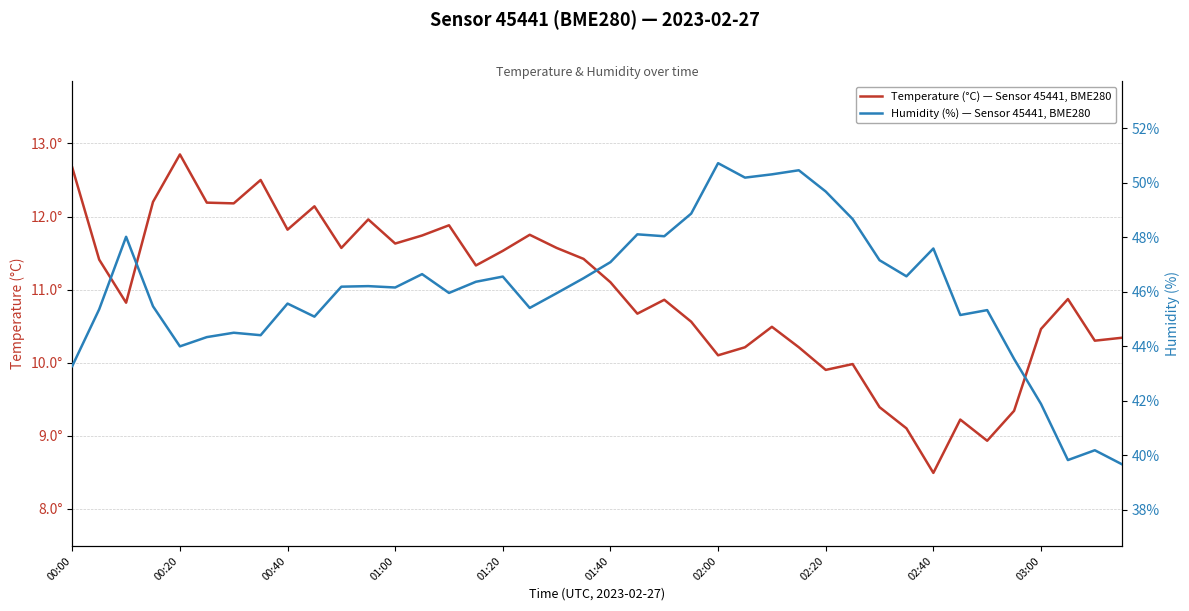

How many interior local peaks does the humidity series have?

12